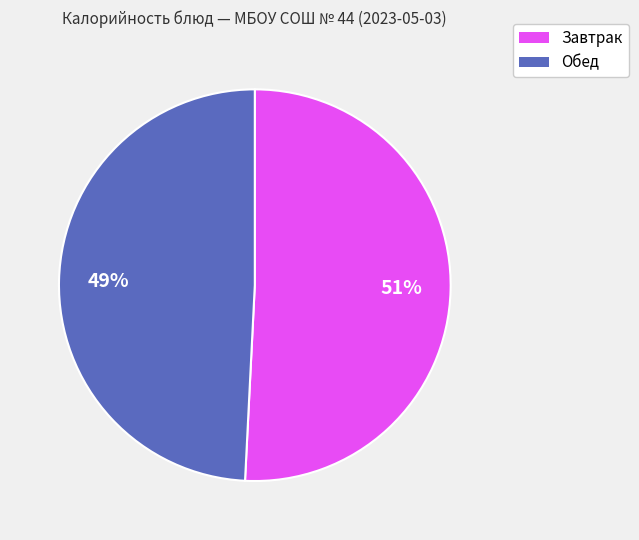

Count the number of slices in the pie.

2